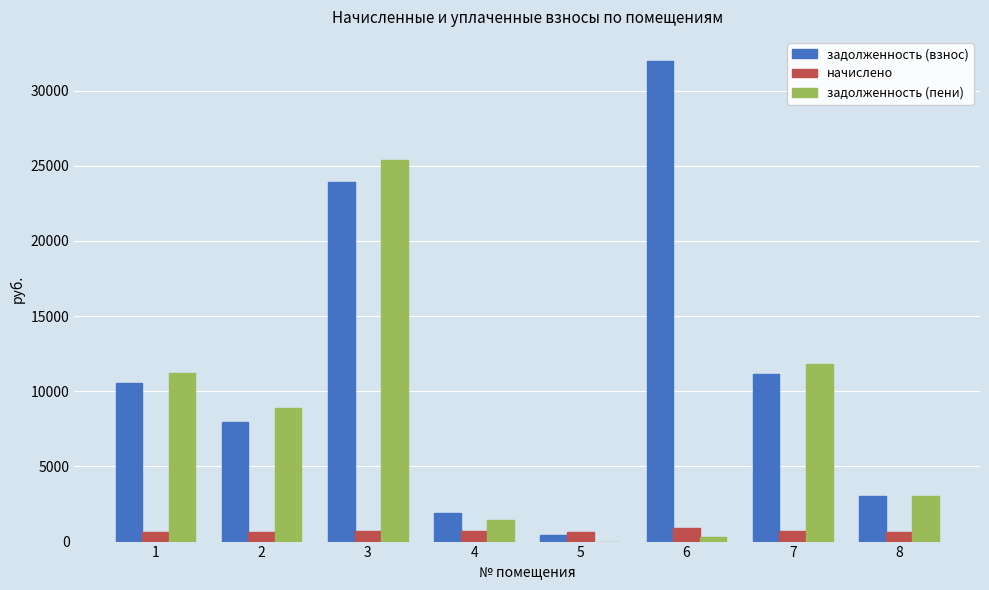

How many groups of bars are there?

8